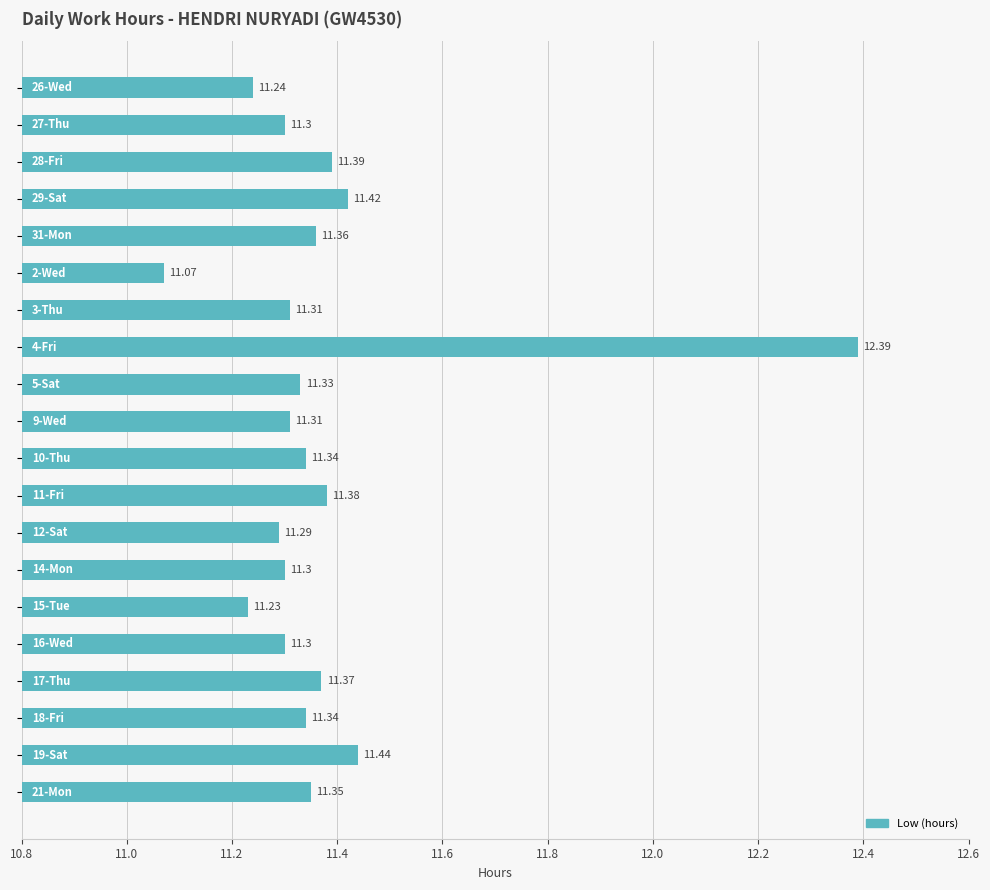

What is the difference between the second highest and minimum values?

0.4